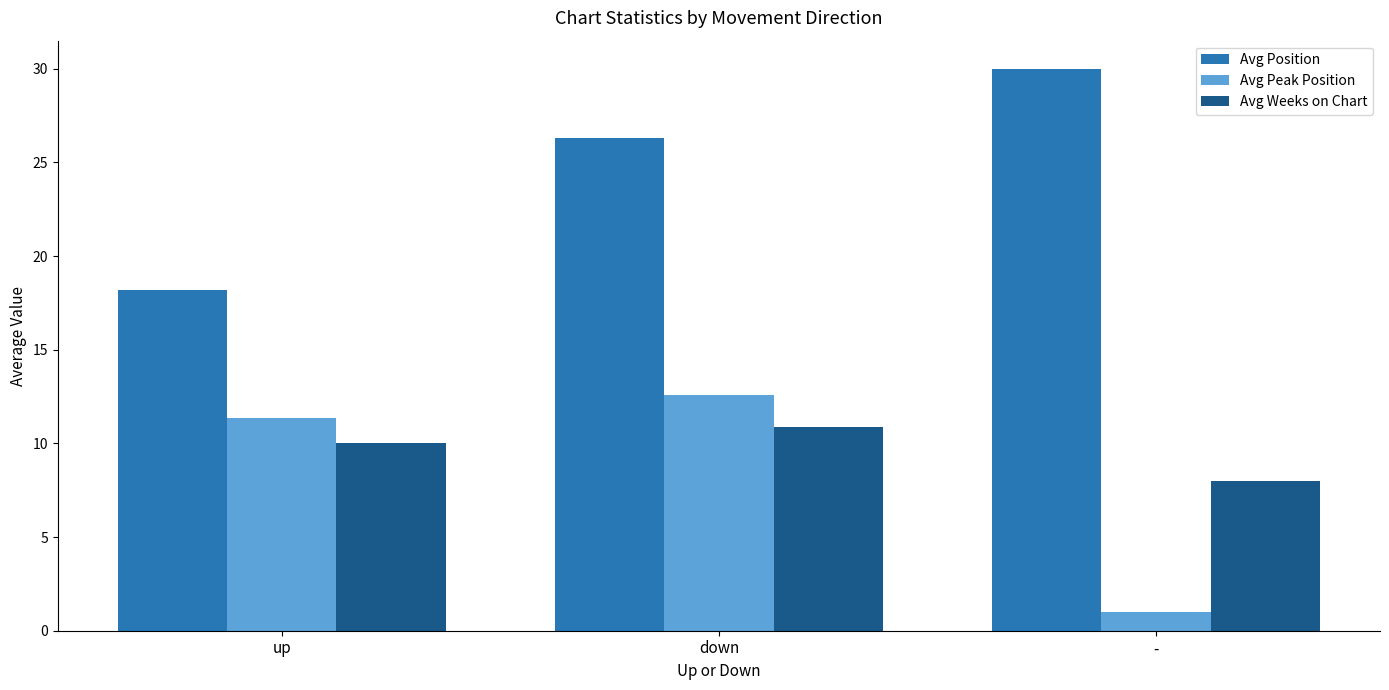

At which label does Avg Weeks on Chart first exceed 10?

up